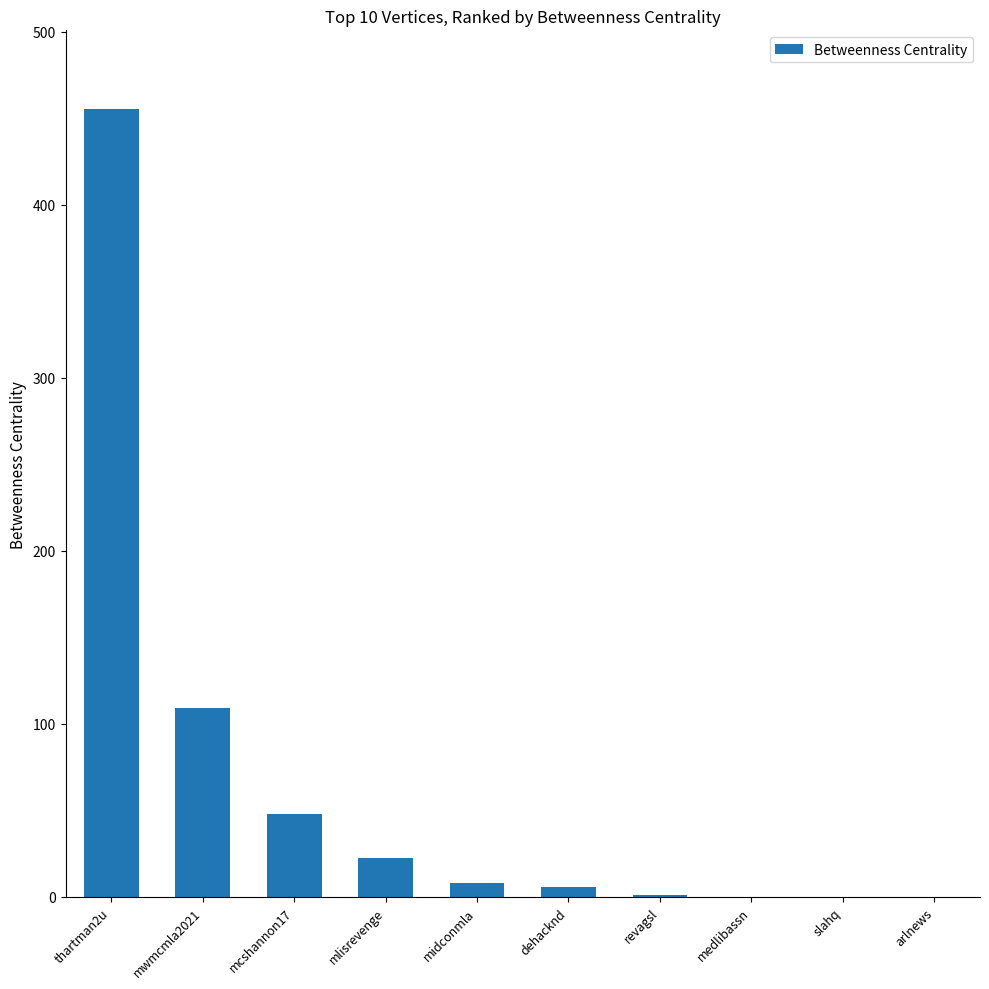

Between arlnews and mlisrevenge, which is larger?

mlisrevenge